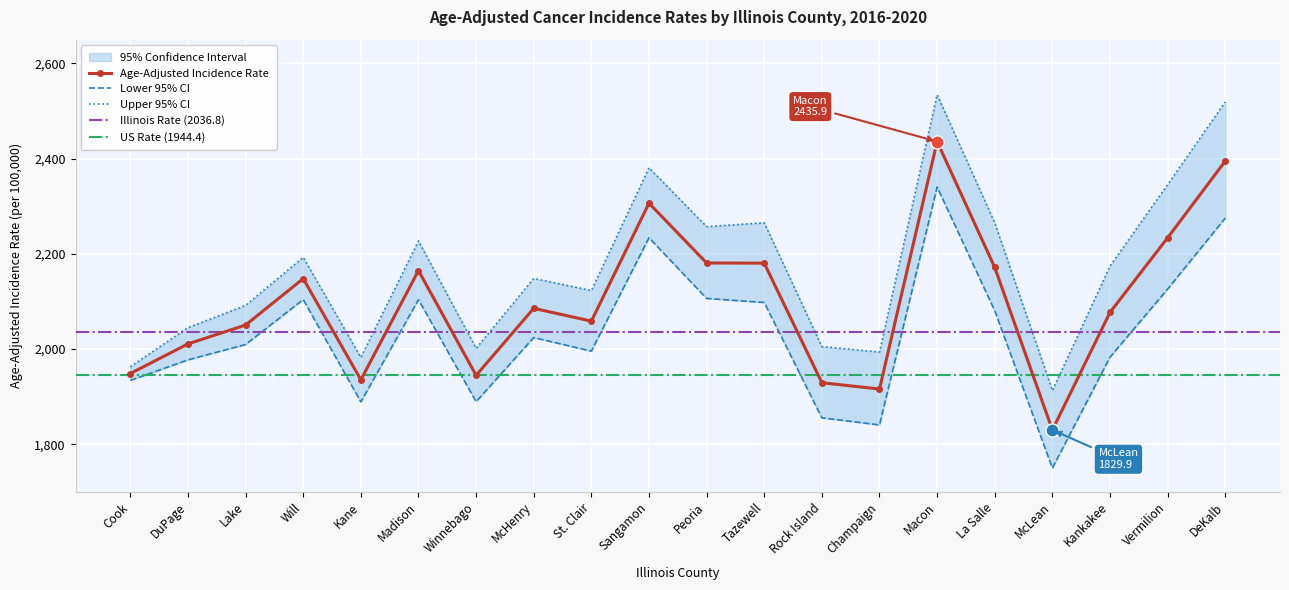

Which series has the largest total across all categories?

Upper 95% CI